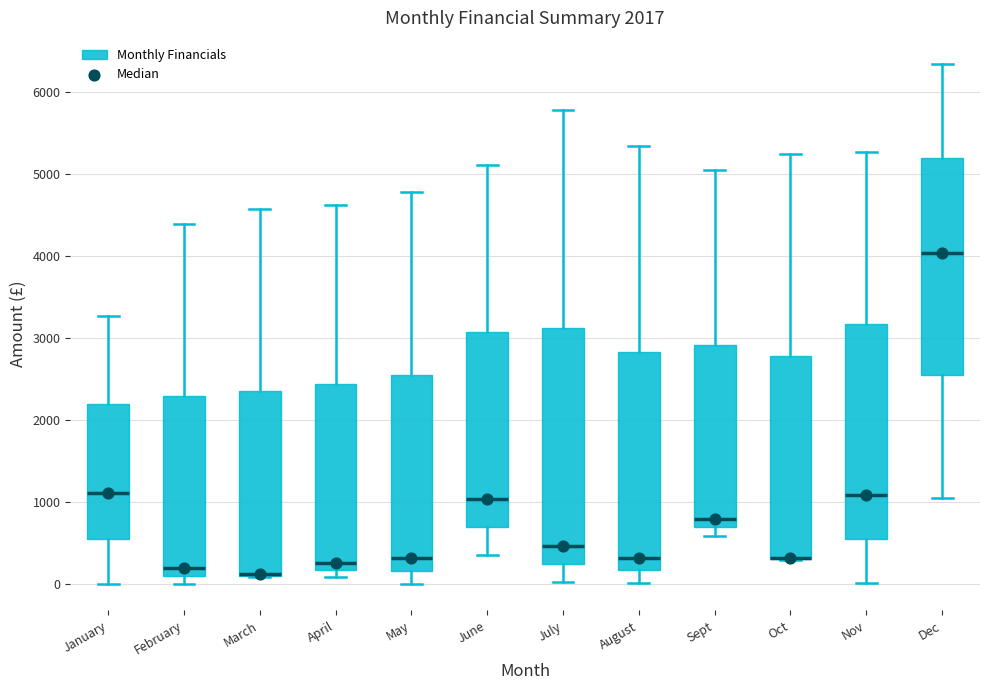

Which box is the tallest, from its lower edge to its upper edge?

July